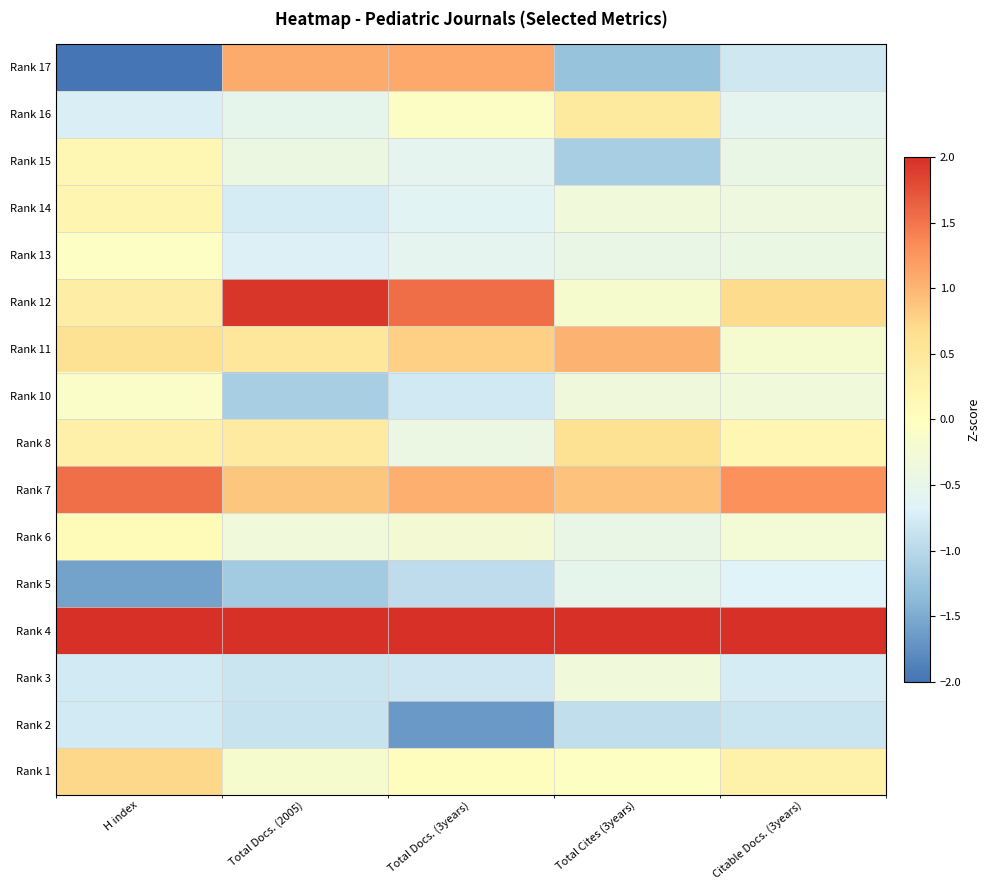

Which series has the largest total across all categories?

Rank 4